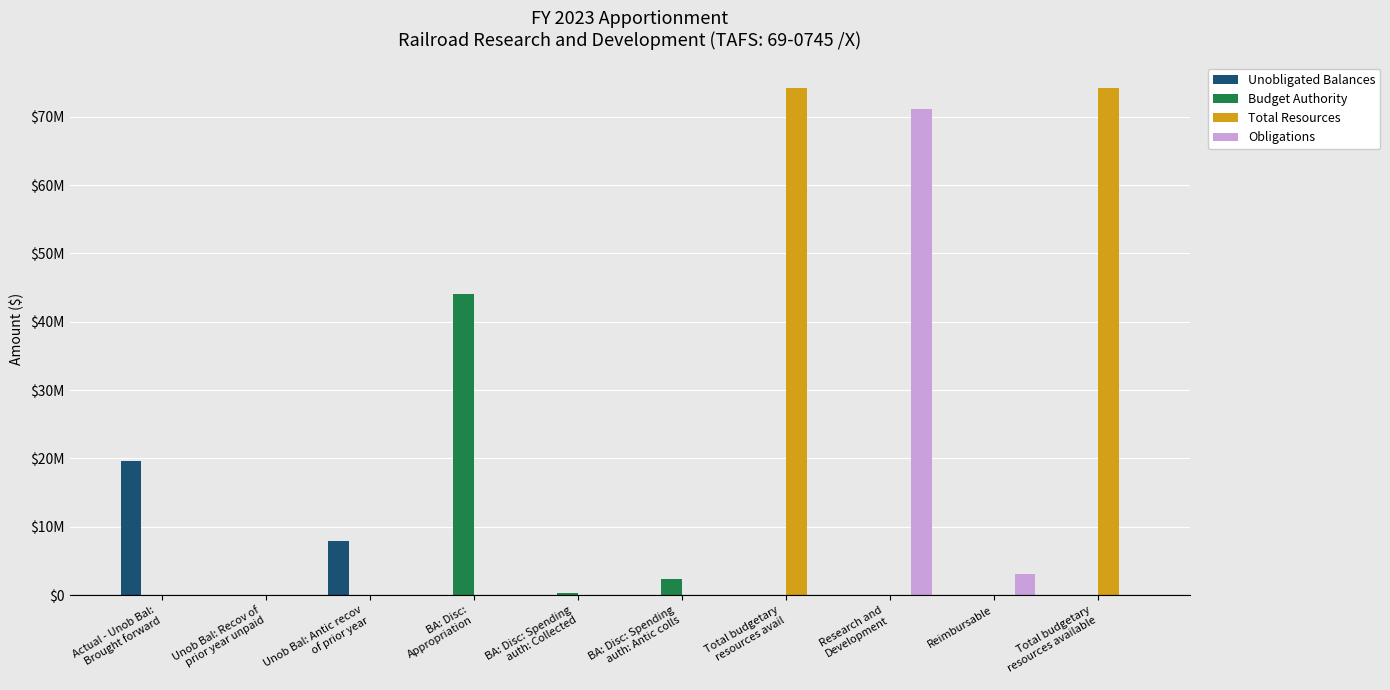

What are all the series names shown in the legend?

Unobligated Balances, Budget Authority, Total Resources, Obligations